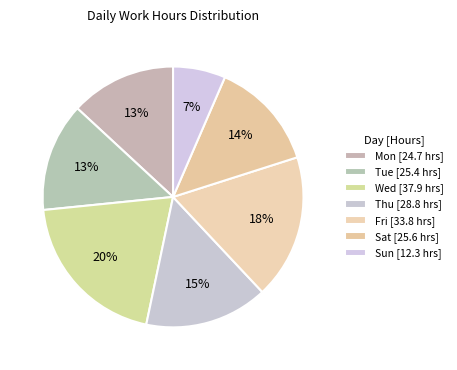

Count the number of slices in the pie.

7